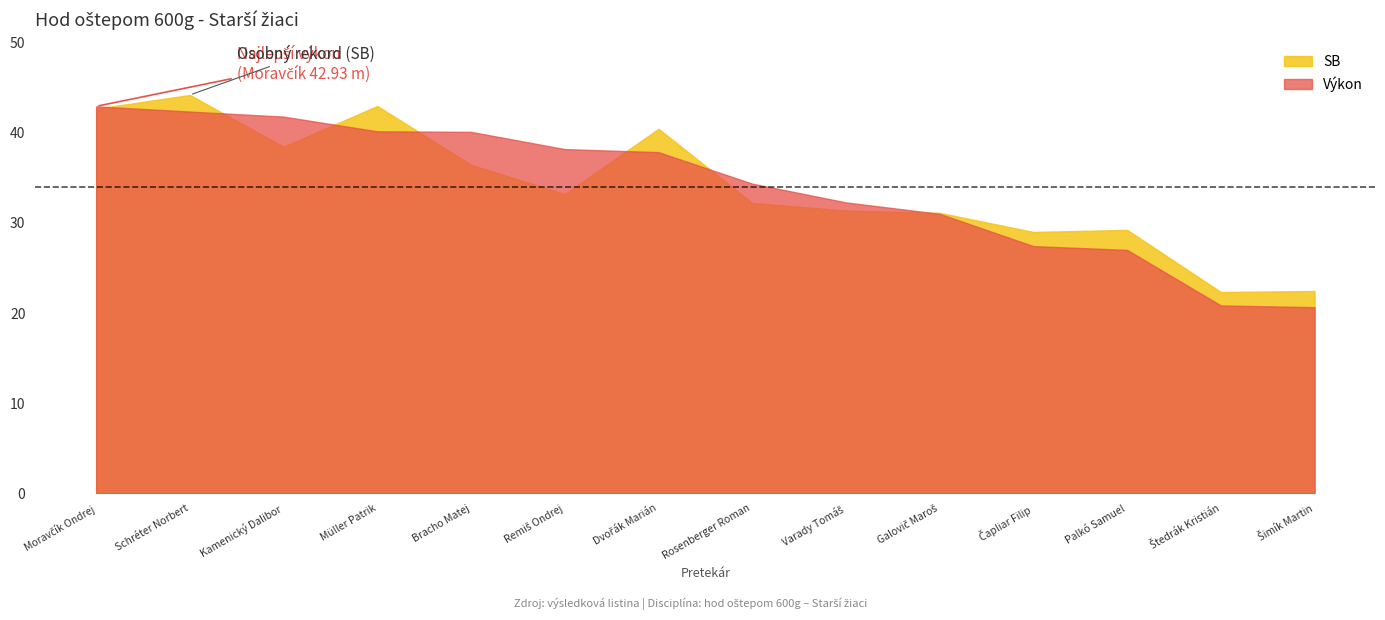

List the series in order of their peak value, lowest first.

Výkon, SB